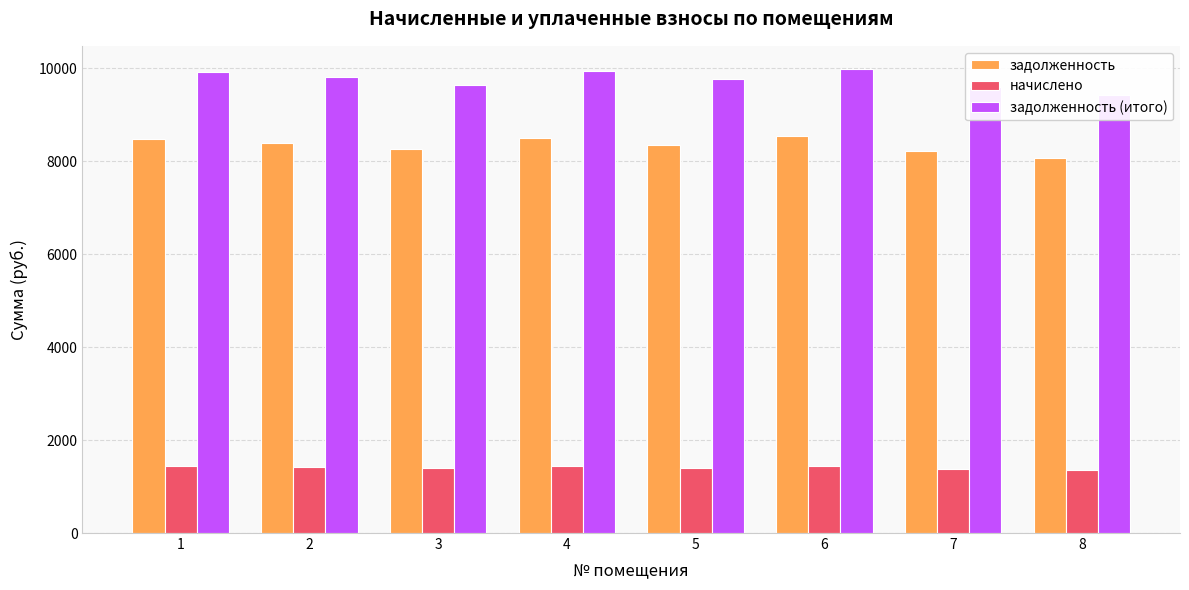

What is the average value of the задолженность series?

8352.0